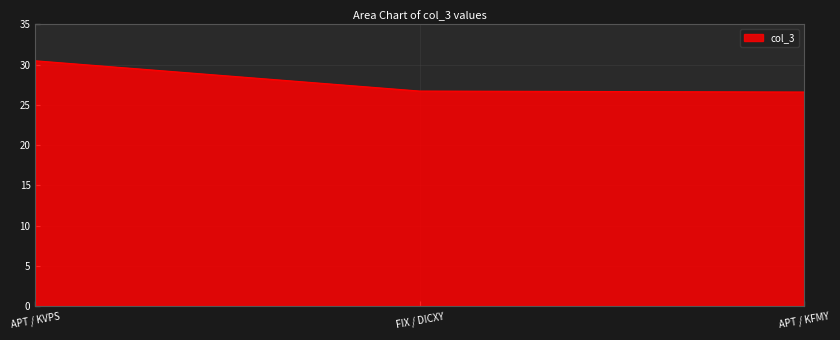

Count the values in the range 26 to 30.

2